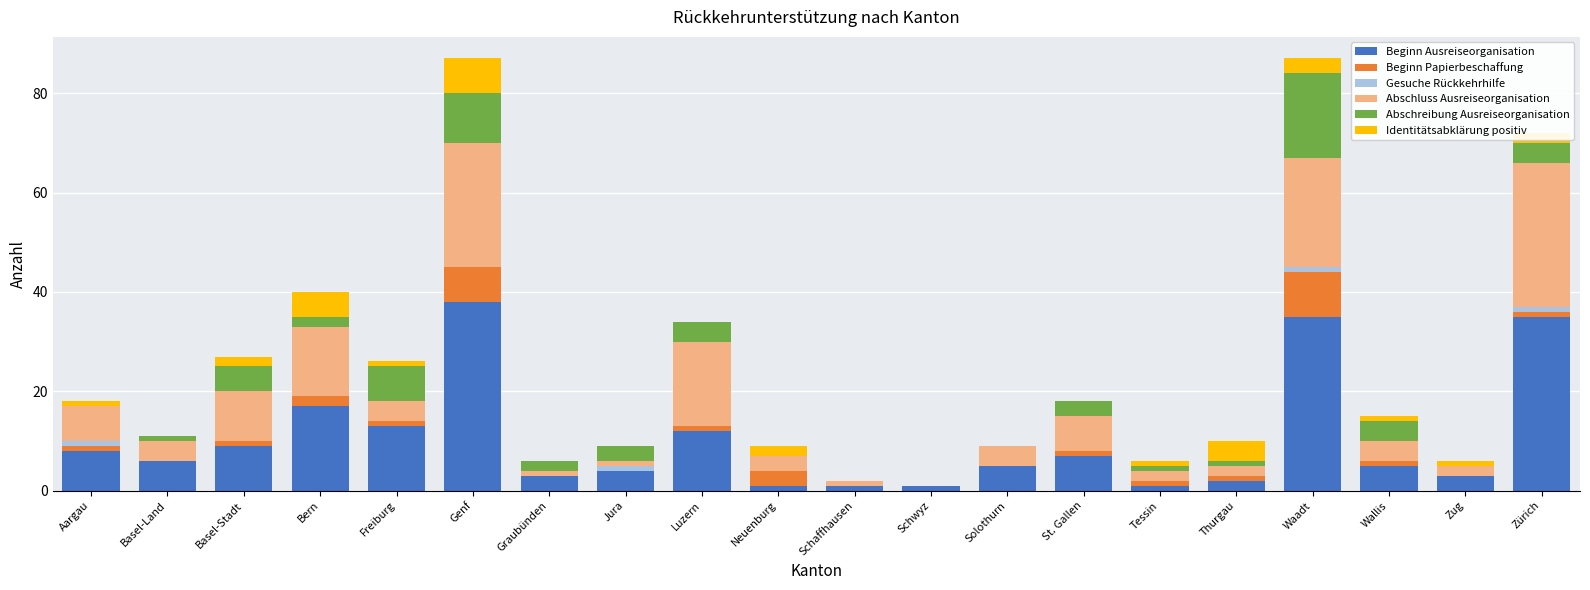

What is the highest value of the Beginn Ausreiseorganisation series?

38